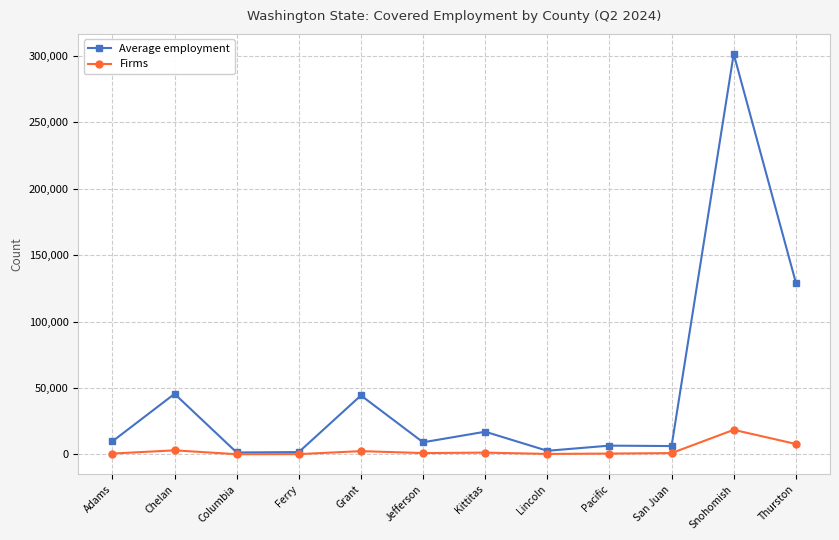

Rank the series at Pacific from highest to lowest value.

Average employment, Firms